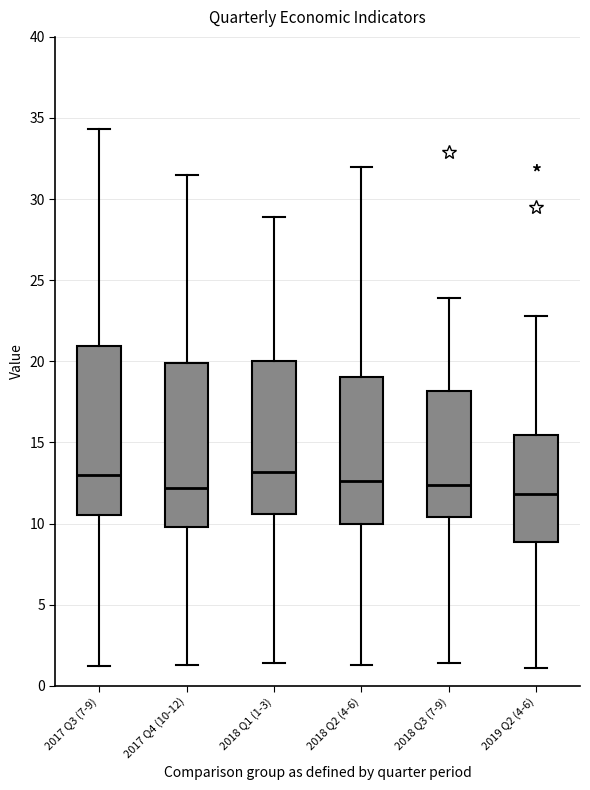

Reading left to right, transcribe this box plot: for each box, give where its median line is, the range the box spans, and where its two whiskers end, as read against the y-axis. The values are not printed on the chart, so give them approximately, as read against the axis.

2017 Q3 (7-9): median 13.0, box 10.5 to 21.0, whiskers 1.0 to 34.5
2017 Q4 (10-12): median 12.0, box 10.0 to 20.0, whiskers 1.5 to 31.5
2018 Q1 (1-3): median 13.0, box 10.5 to 20.0, whiskers 1.5 to 29.0
2018 Q2 (4-6): median 12.5, box 10.0 to 19.0, whiskers 1.5 to 32.0
2018 Q3 (7-9): median 12.5, box 10.5 to 18.0, whiskers 1.5 to 24.0
2019 Q2 (4-6): median 12.0, box 9.0 to 15.5, whiskers 1.0 to 23.0